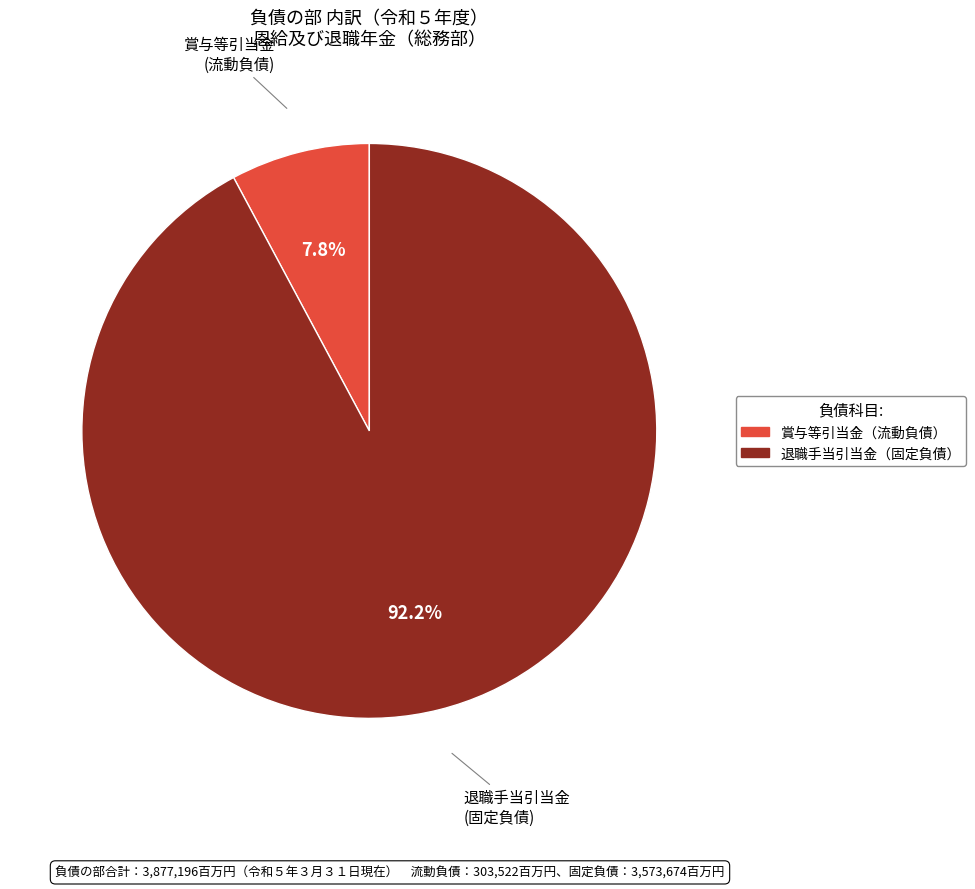

Is there a majority slice in this chart?

Yes